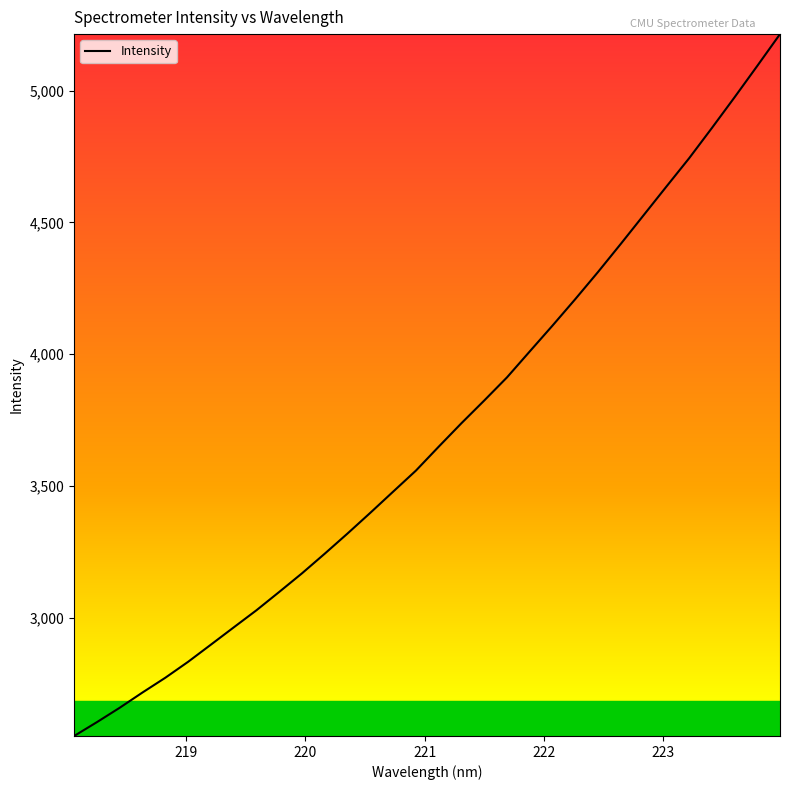

What is the maximum value shown in the chart?

5214.9